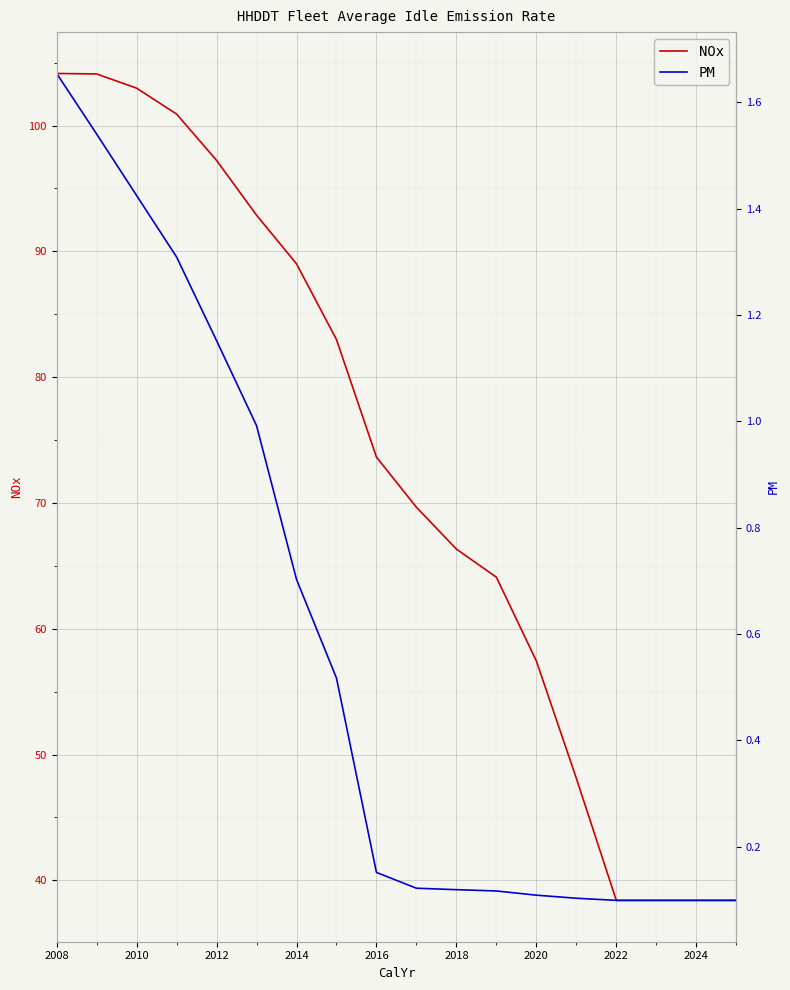

What is the average value of the NOx series?

72.6